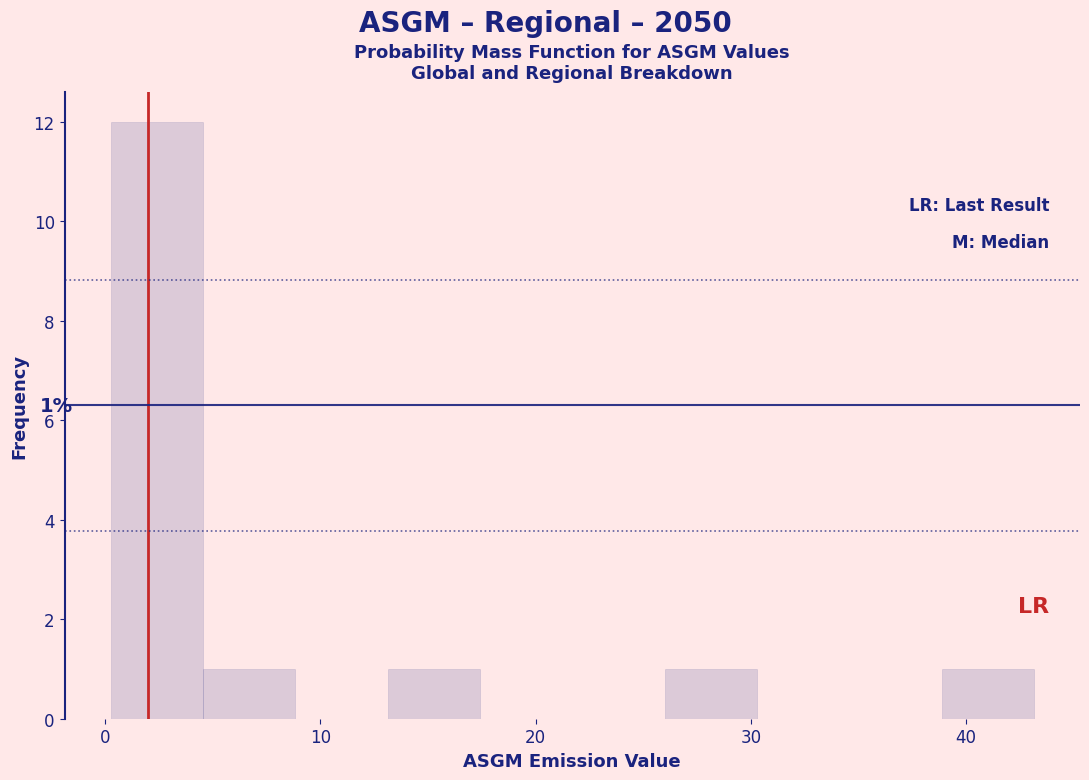

Which range on the x-axis has the tallest bar?

0 to 5